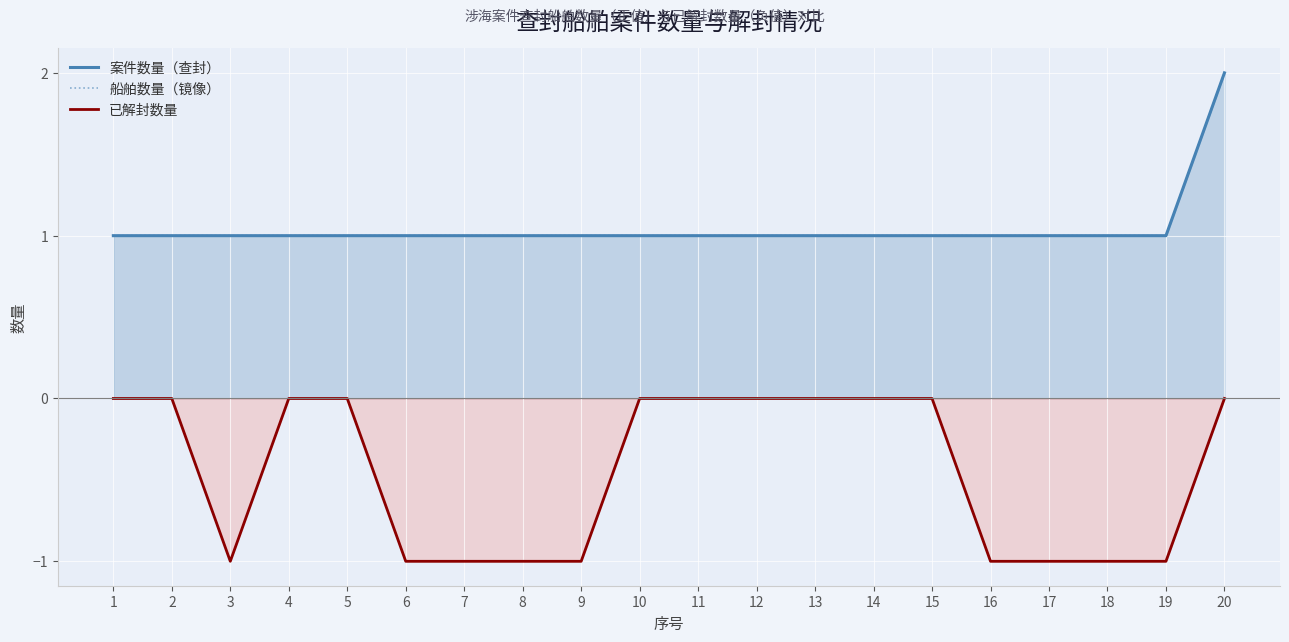

Is the value of 已解封数量 at 19 greater than the value of 案件数量（查封） at 1?

No